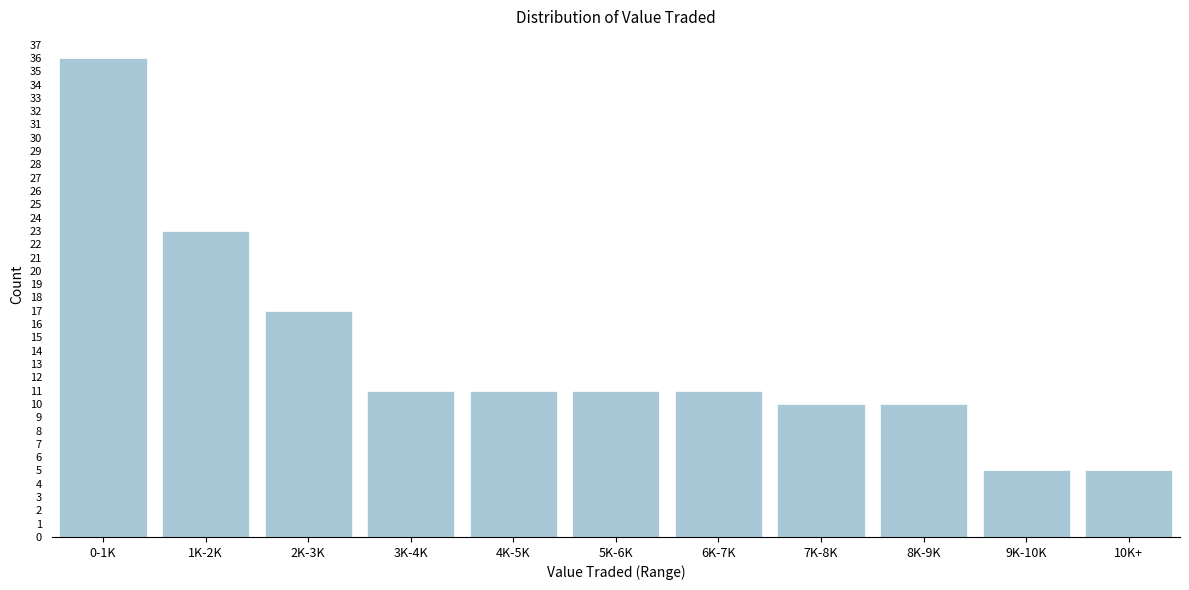

Reading left to right, list all the values displayed in this chart.

36	23	17	11	11	11	11	10	10	5	5